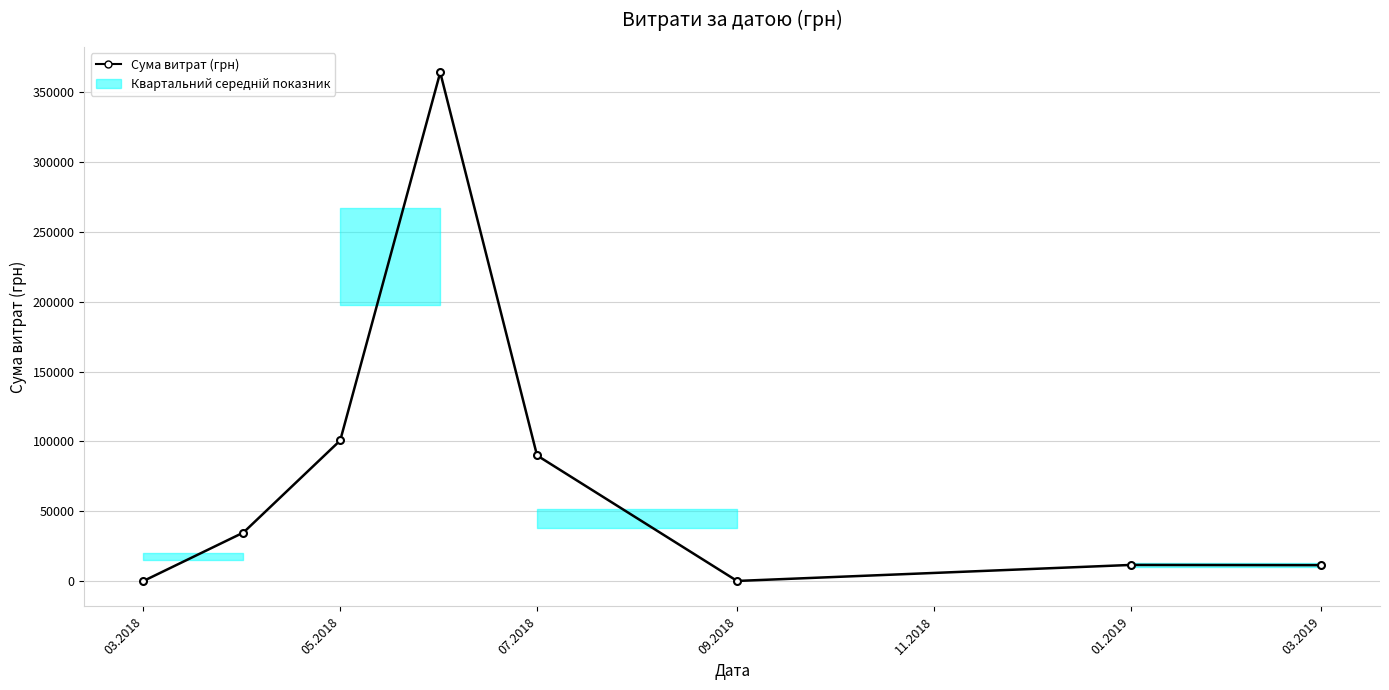

What is the greatest value displayed?

364108.4